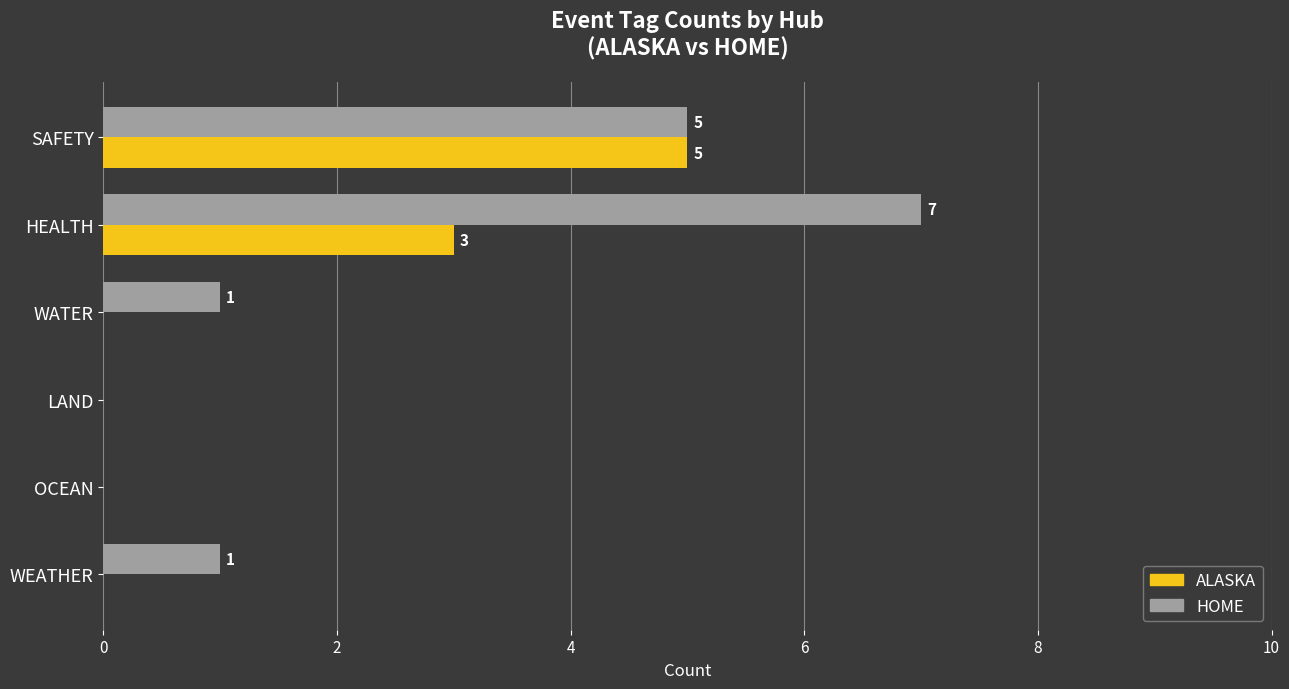

Which series has the largest total across all categories?

HOME